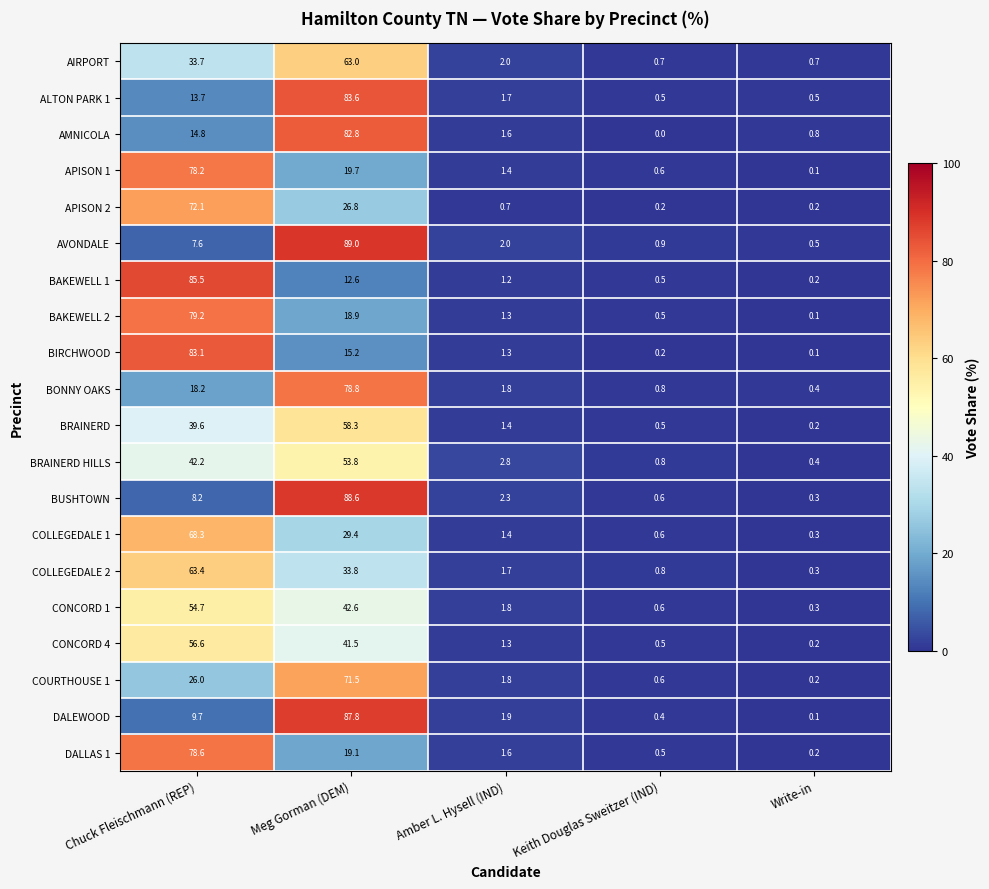

List the series in order of their peak value, highest first.

AVONDALE, BUSHTOWN, DALEWOOD, BAKEWELL 1, ALTON PARK 1, BIRCHWOOD, AMNICOLA, BAKEWELL 2, BONNY OAKS, DALLAS 1, APISON 1, APISON 2, COURTHOUSE 1, COLLEGEDALE 1, COLLEGEDALE 2, AIRPORT, BRAINERD, CONCORD 4, CONCORD 1, BRAINERD HILLS